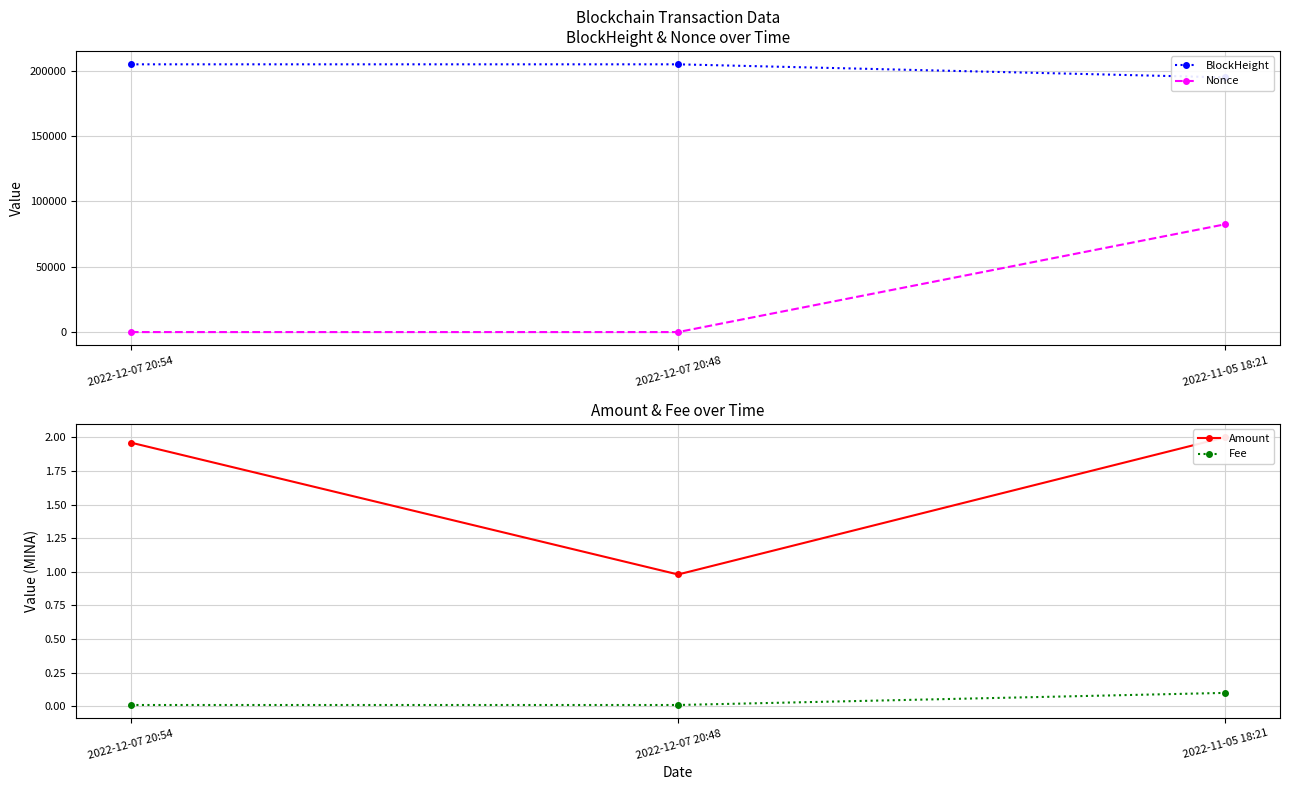

What are all the series names shown in the legend?

BlockHeight, Nonce, Amount, Fee